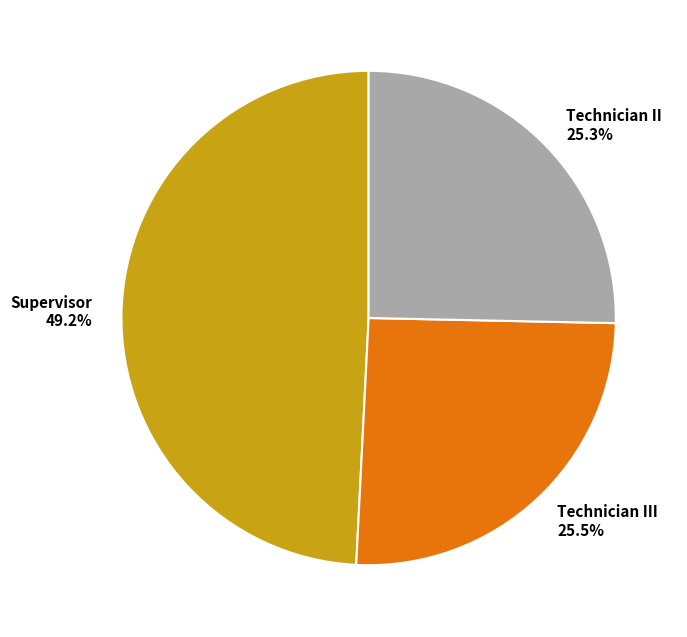

Which category has the biggest portion of the pie?

Supervisor 49.2%